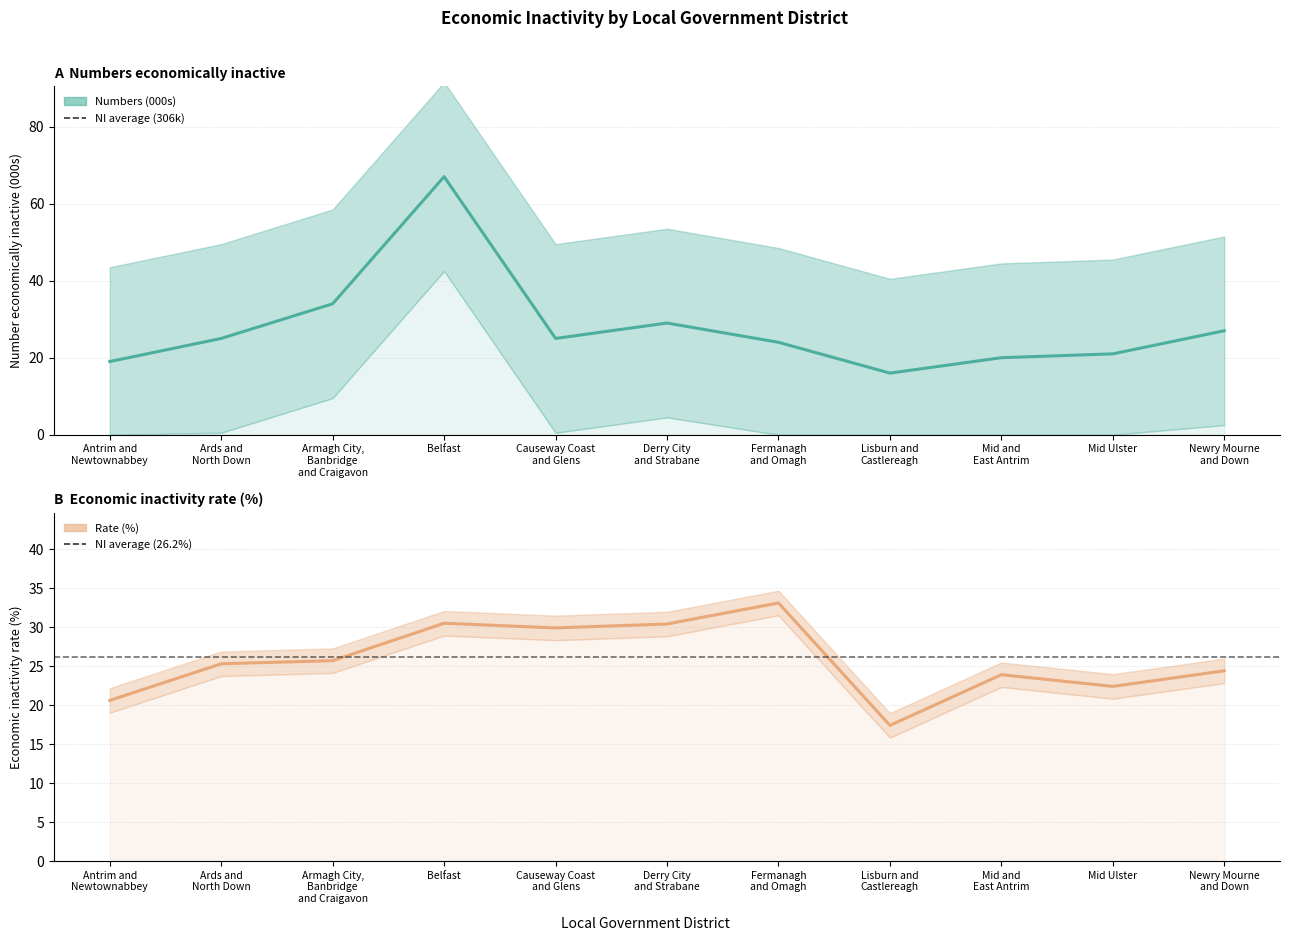

What is the difference between the second highest and second lowest values in the Rate (%) series?

9.9